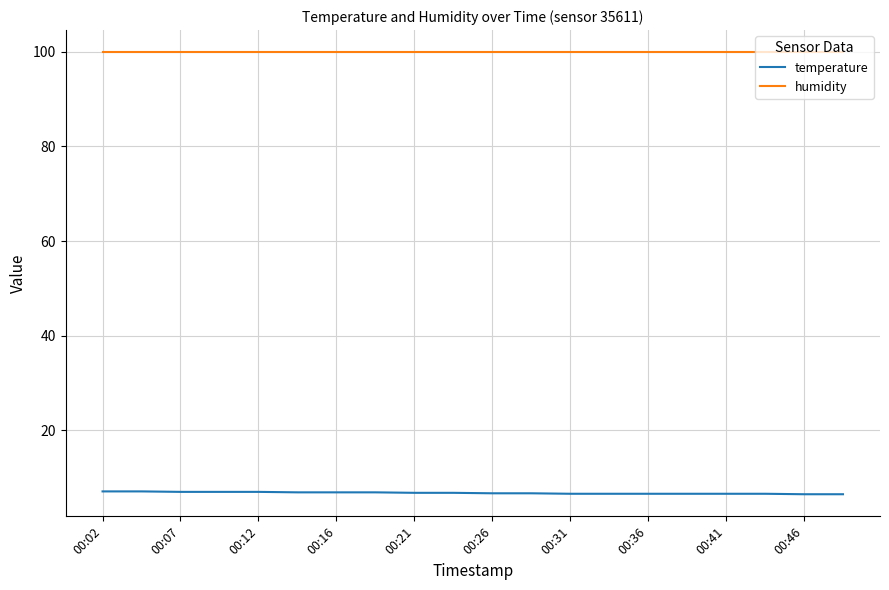

True or false: temperature and humidity cross at least once.

False